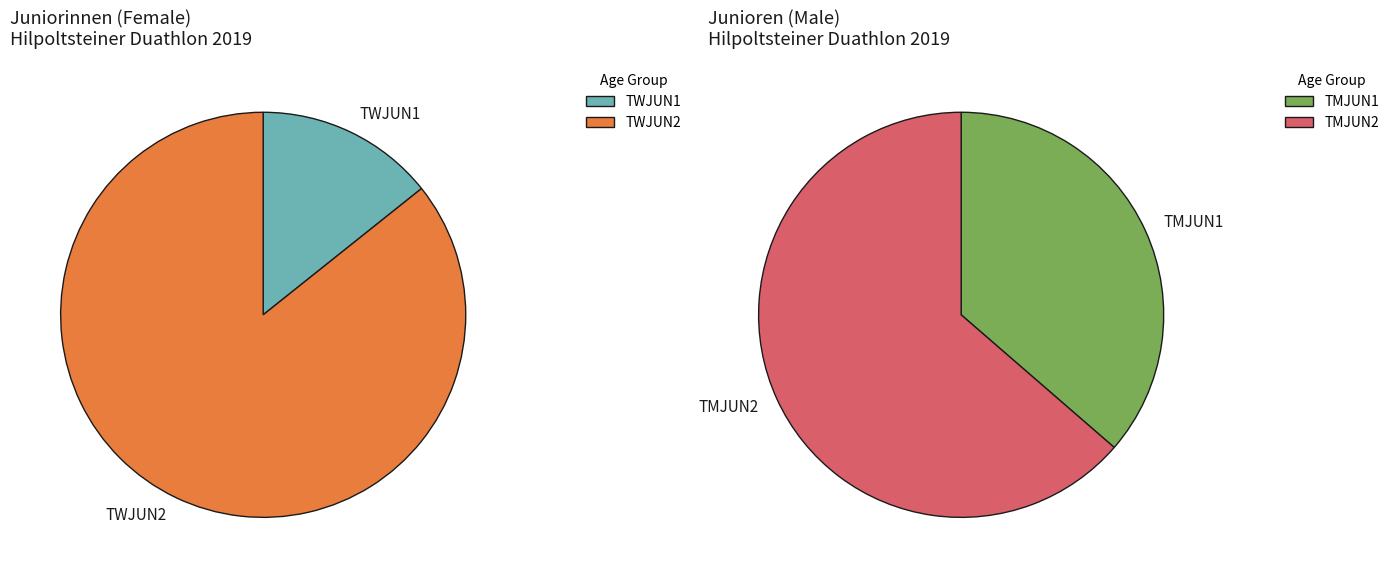

What is the smallest slice in the pie chart?

TWJUN1